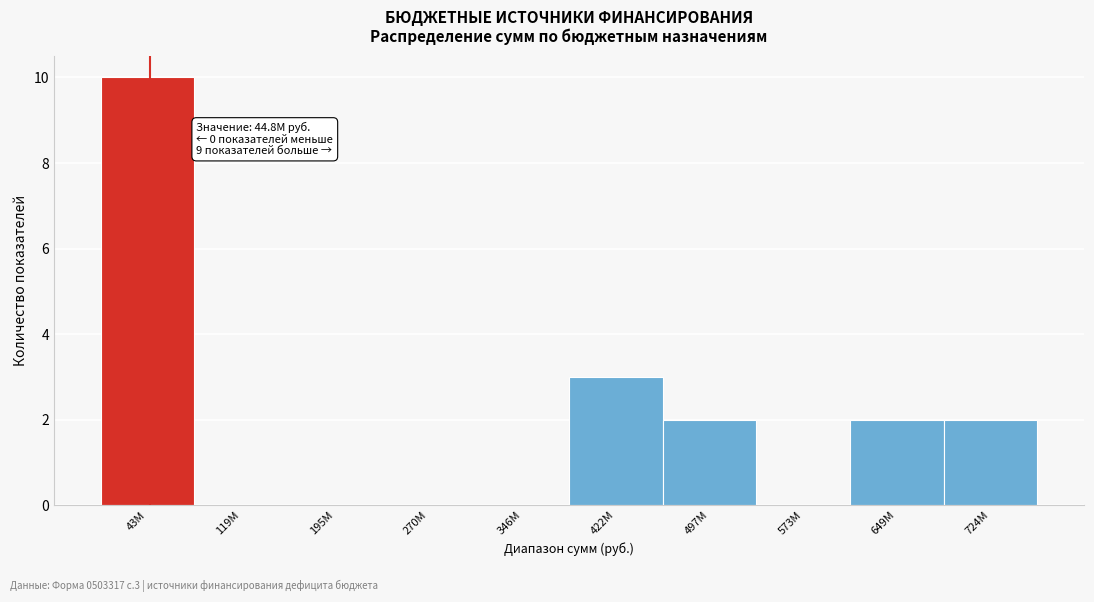

Reading left to right, transcribe all the data shown in this chart.

43M=10	119M=0	195M=0	270M=0	346M=0	422M=3	497M=2	573M=0	649M=2	724M=2